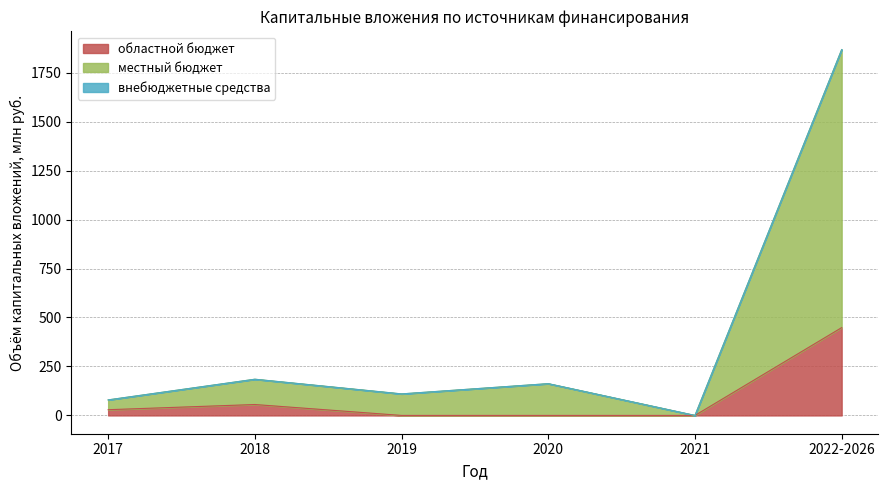

Count the number of categories in the chart.

6